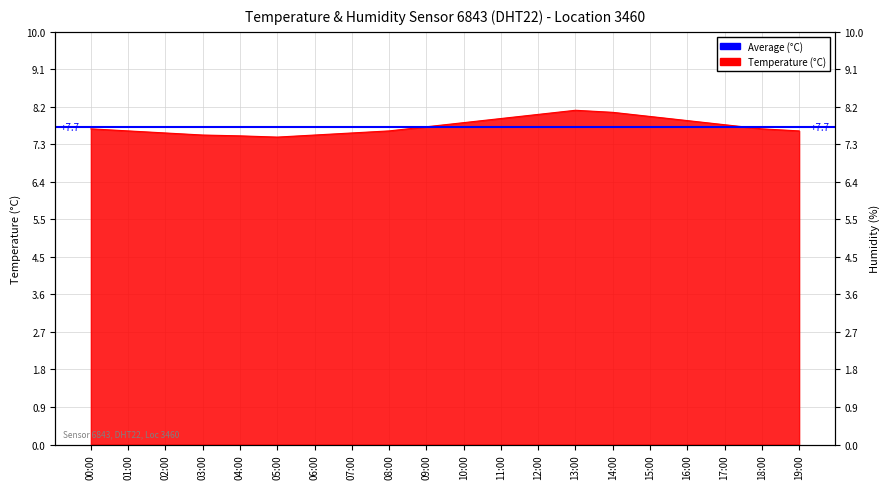

Read the value at 02:00.

7.5